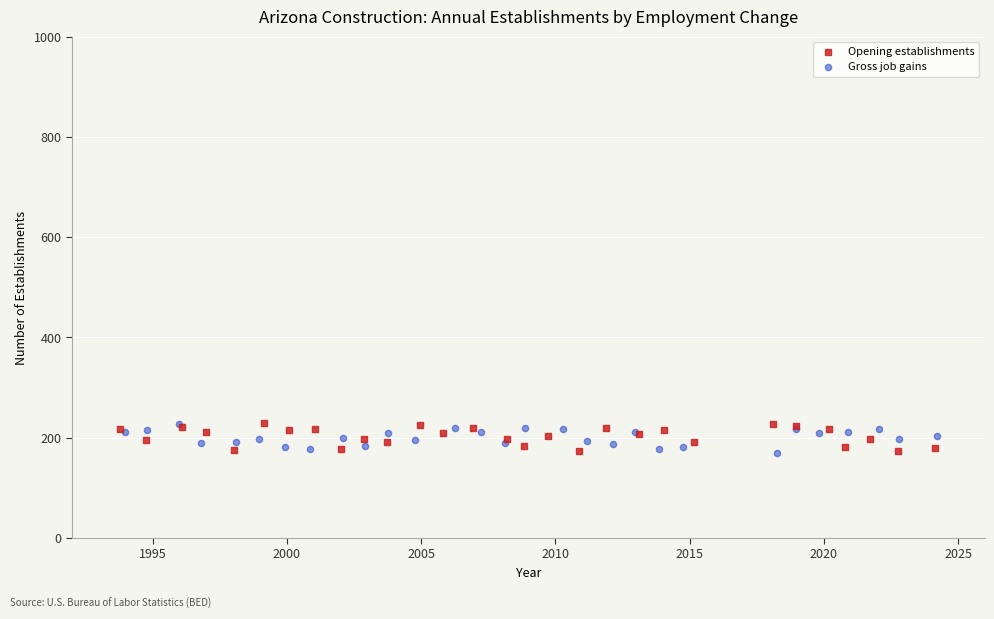

What are all the series names shown in the legend?

Opening establishments, Gross job gains